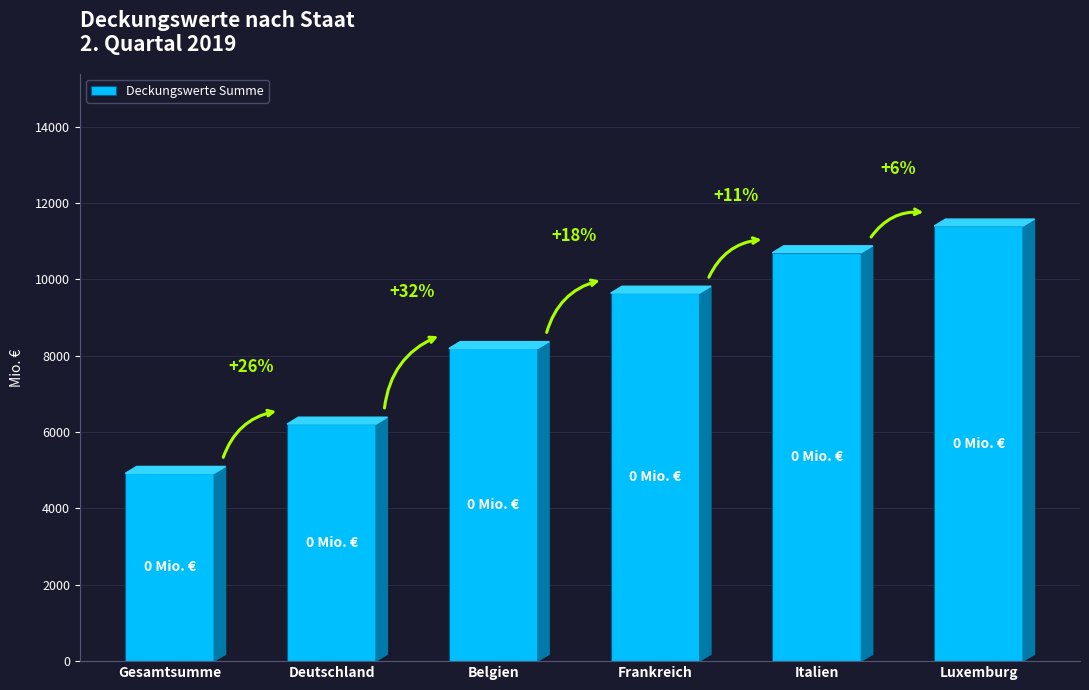

True or false: the data shows 10700 at Italien.

True